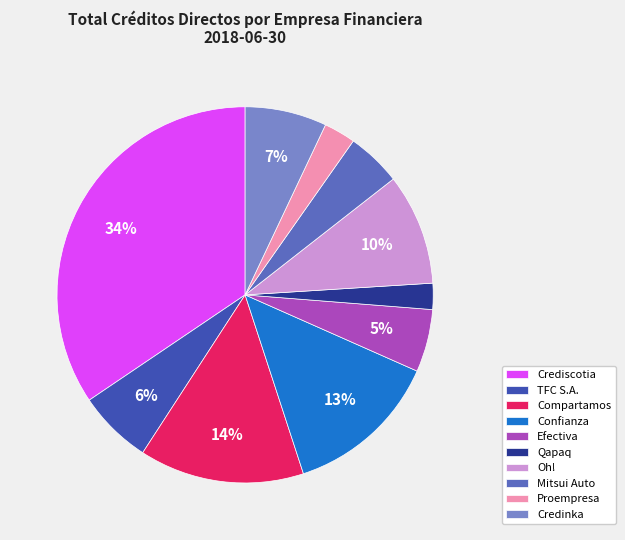

Between Compartamos and Efectiva, which is larger?

Compartamos